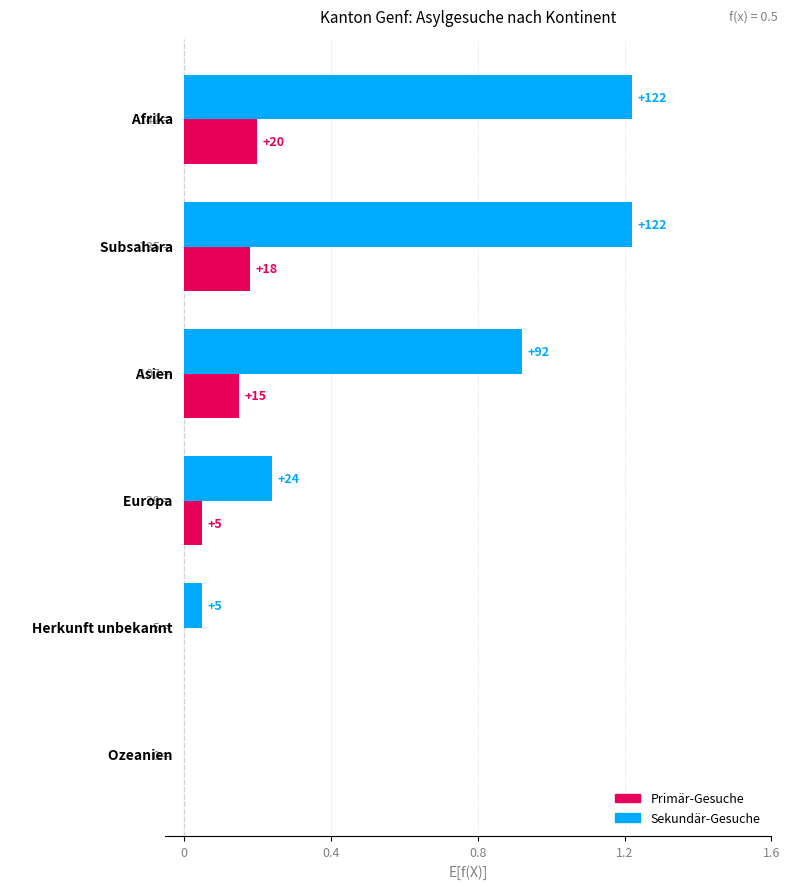

What are all the series names shown in the legend?

Primär-Gesuche, Sekundär-Gesuche